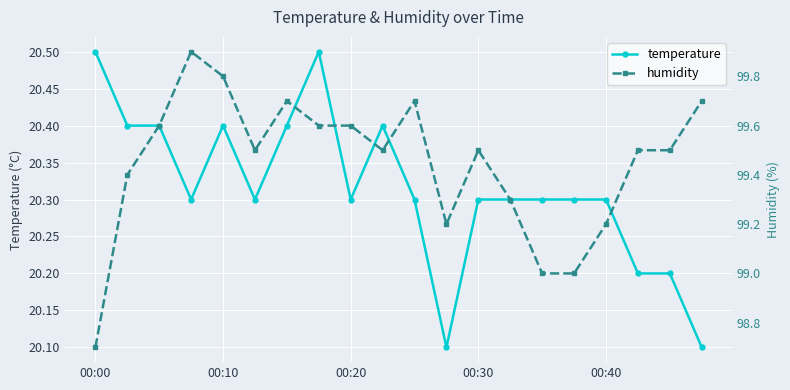

Which series has the widest spread of values?

humidity